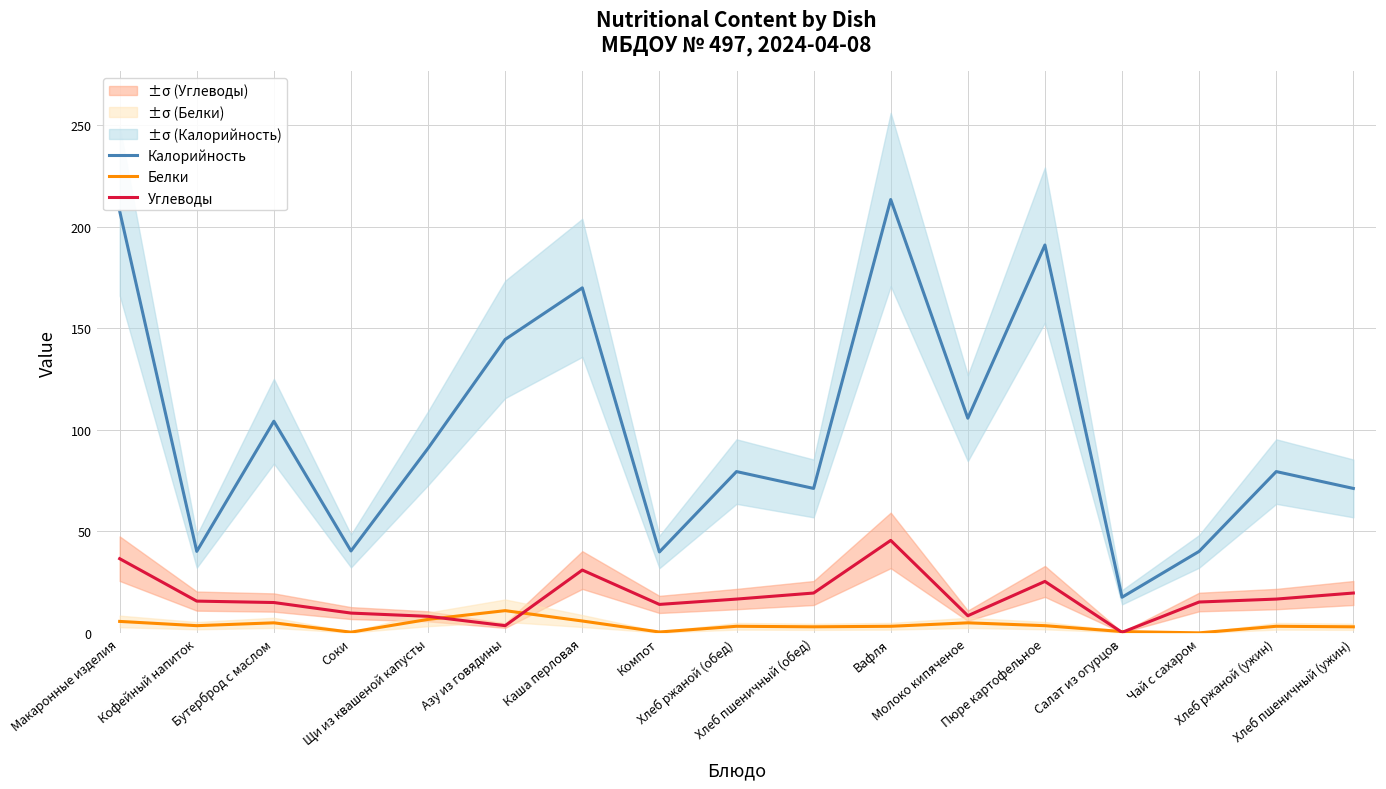

How many data points does each series have?

17